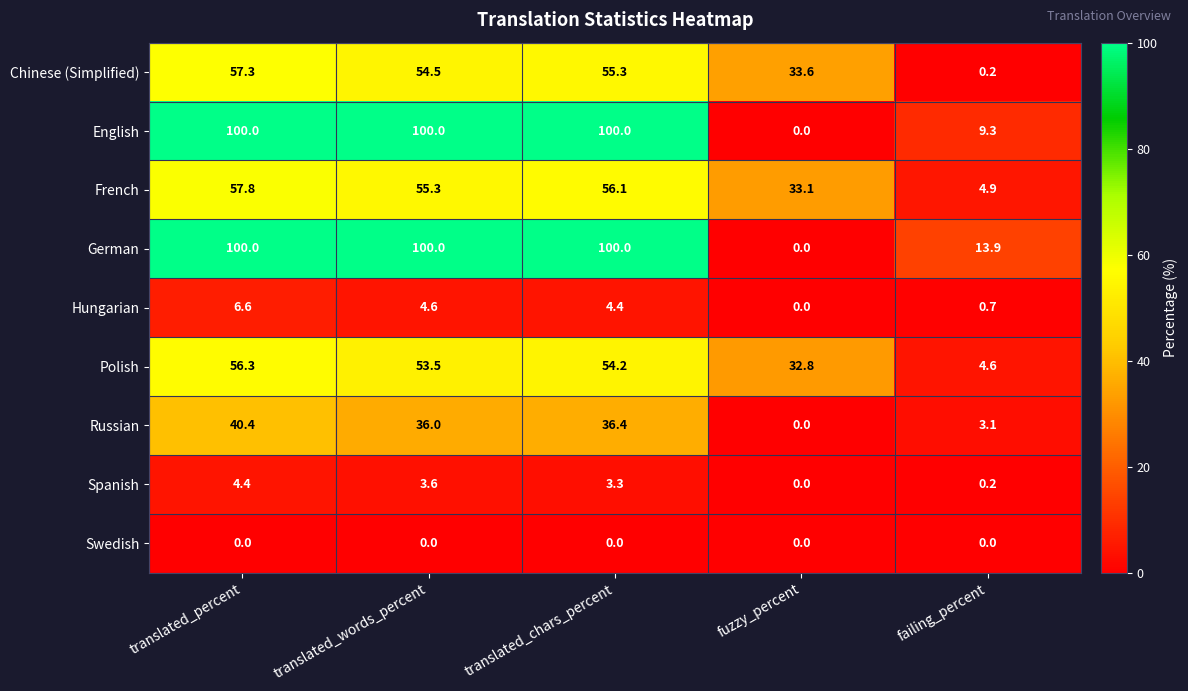

List the labels in order of Spanish value, smallest first.

fuzzy_percent, failing_percent, translated_chars_percent, translated_words_percent, translated_percent